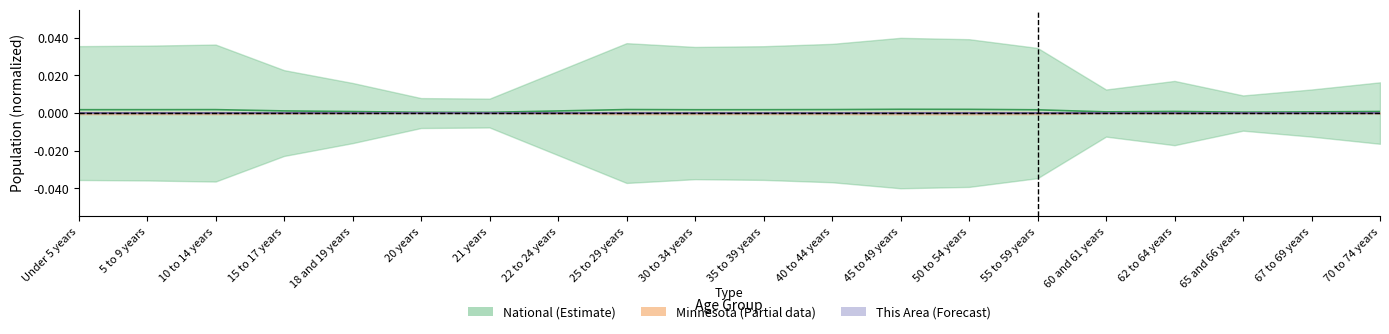

Rank the series at Under 5 years from lowest to highest value.

This Area, Minnesota, National